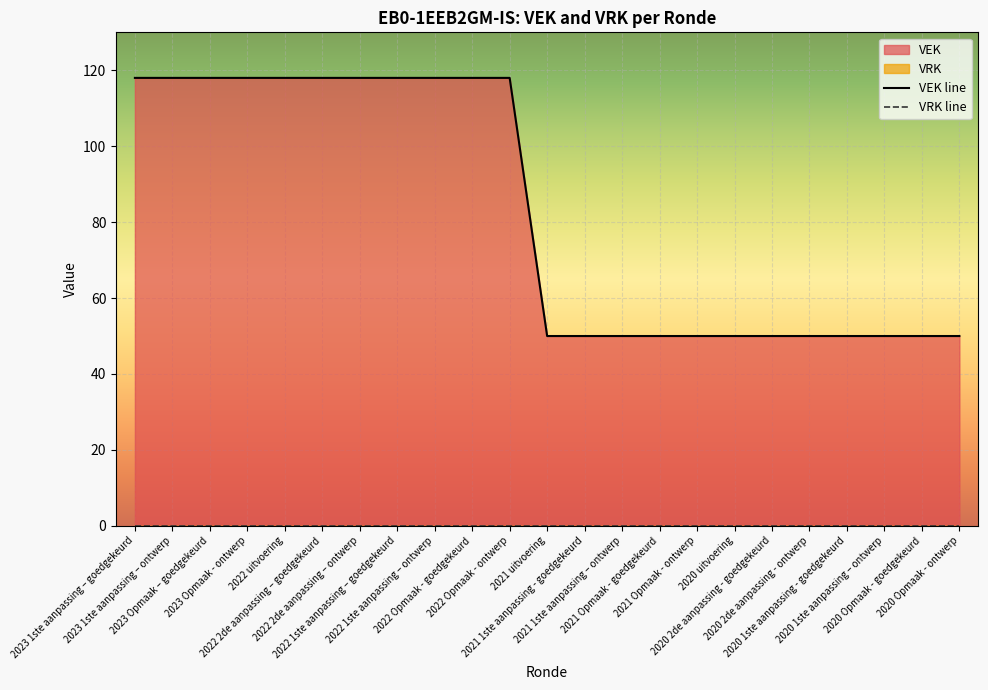

What position from the right is 2020 uitvoering?

7